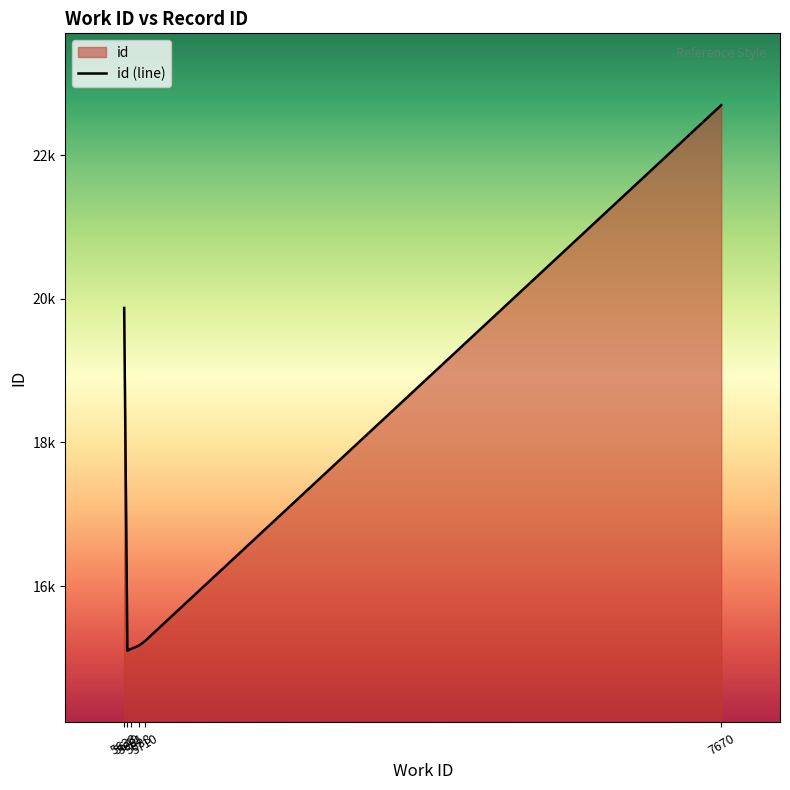

At which label is the value closest to 18898?

5638